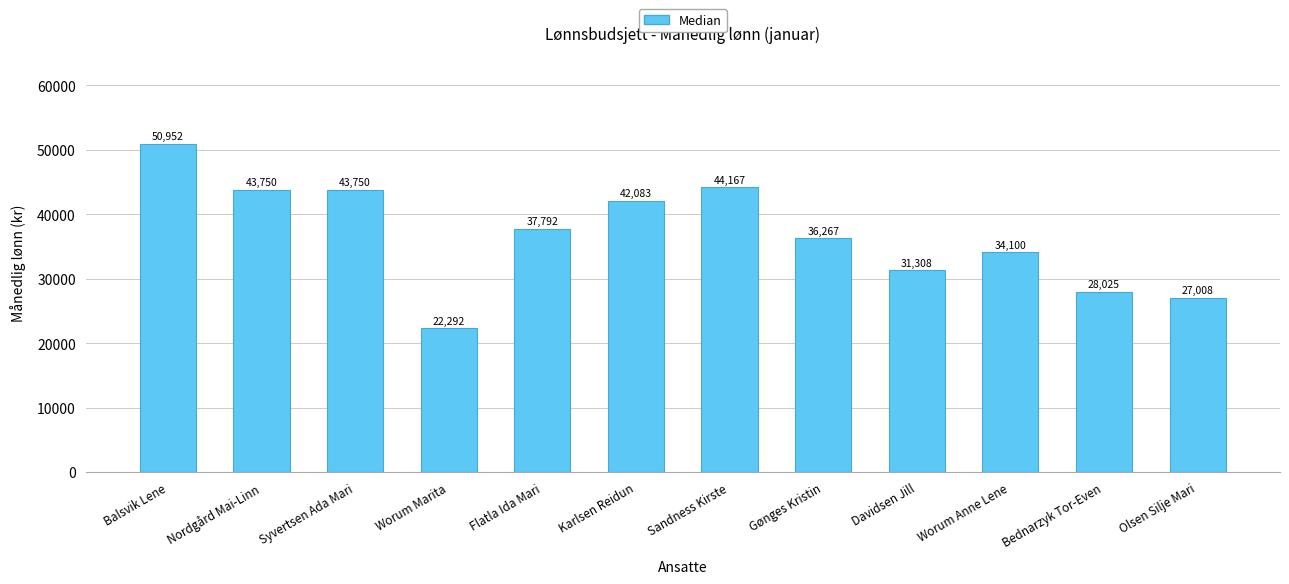

How many bars are there in total?

12